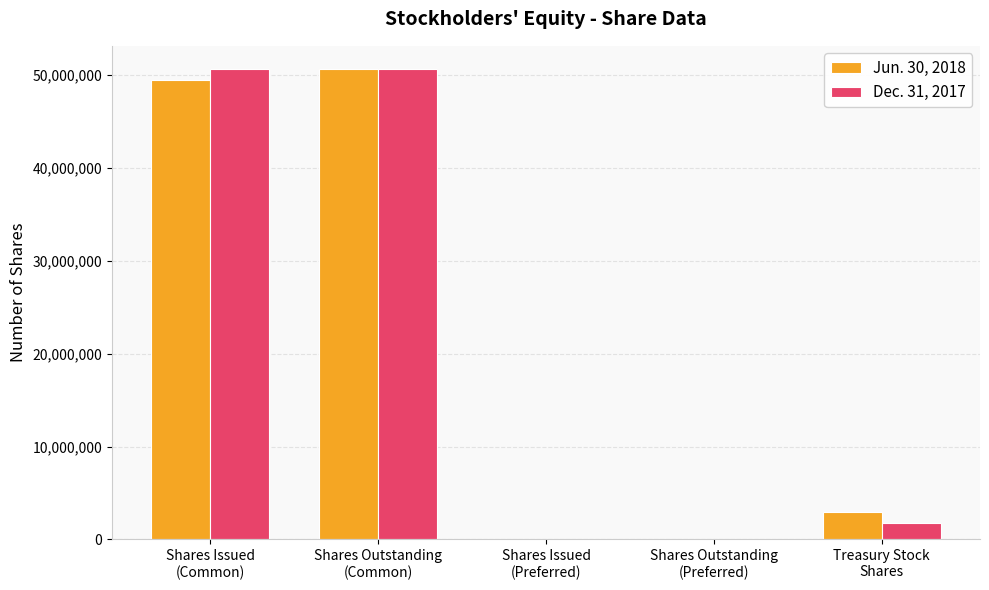

What is the maximum value shown in the chart?

50639926